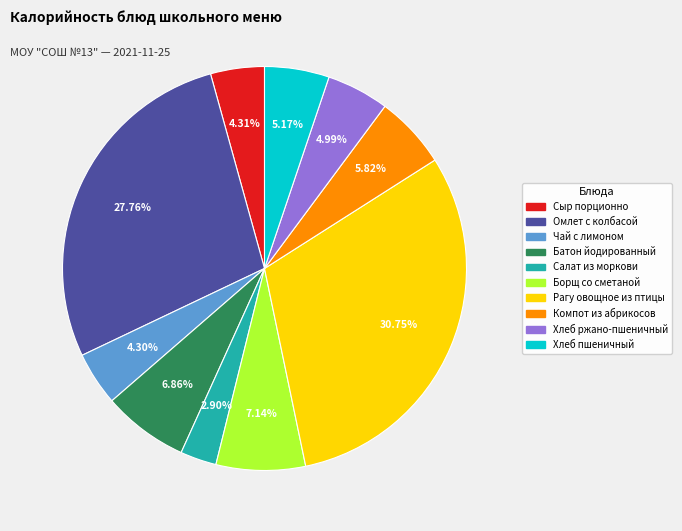

How many slices are in this pie chart?

10